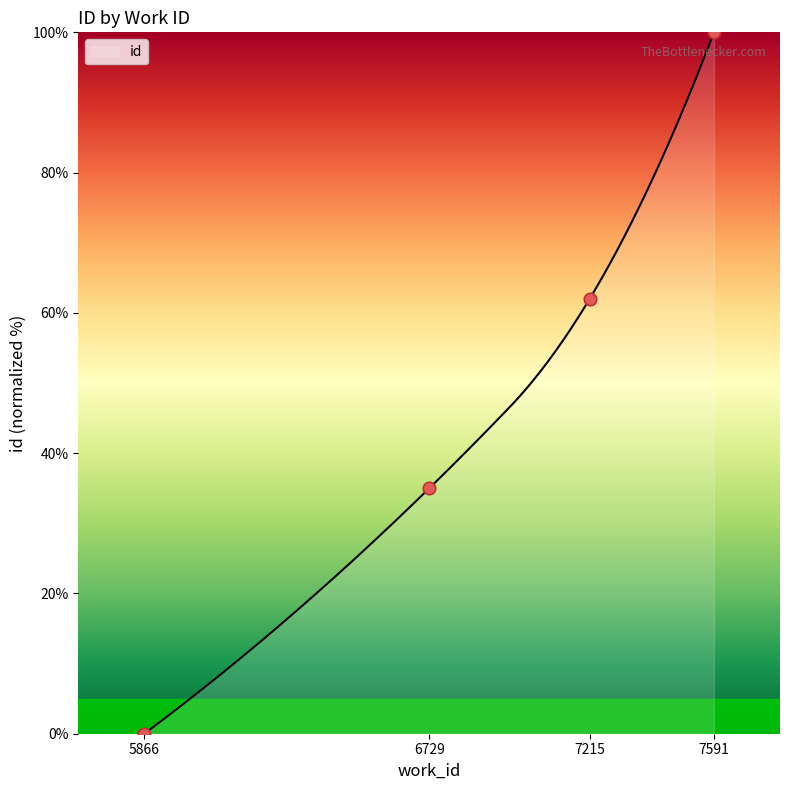

What is the change in value from 5866 to 7215?

+62.0